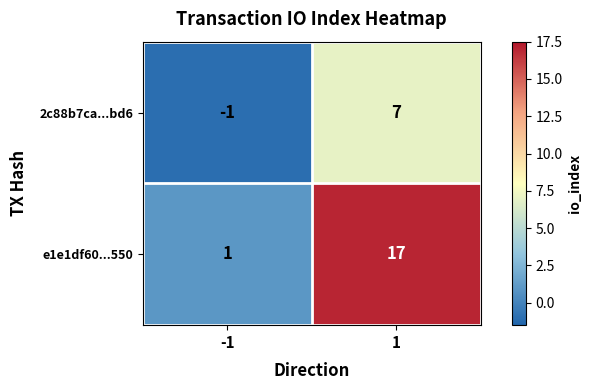

True or false: e1e1df60...550 has a value of 1 at -1.

True